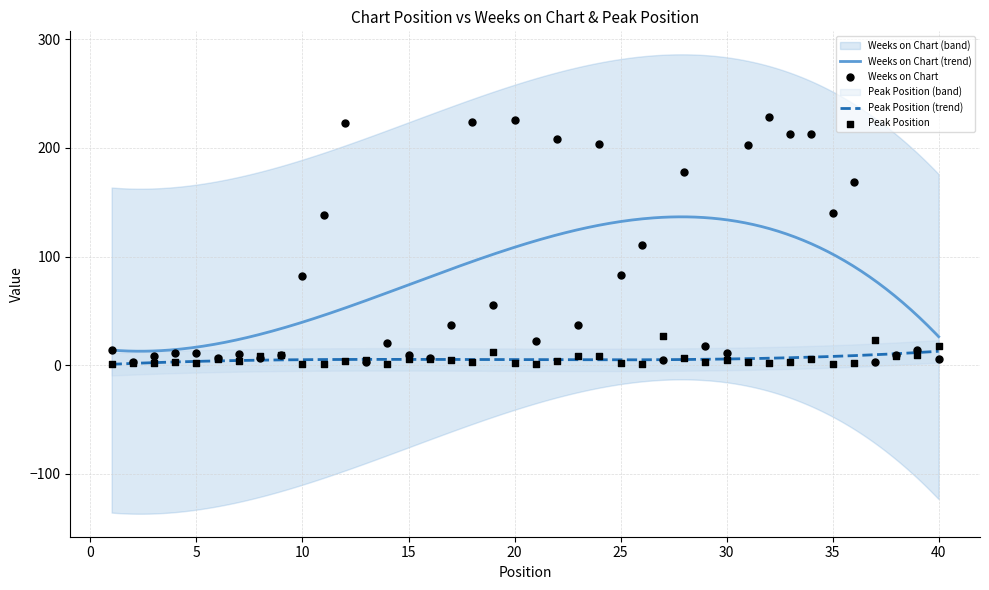

Which series has the largest Y range (max minus min)?

Weeks on Chart